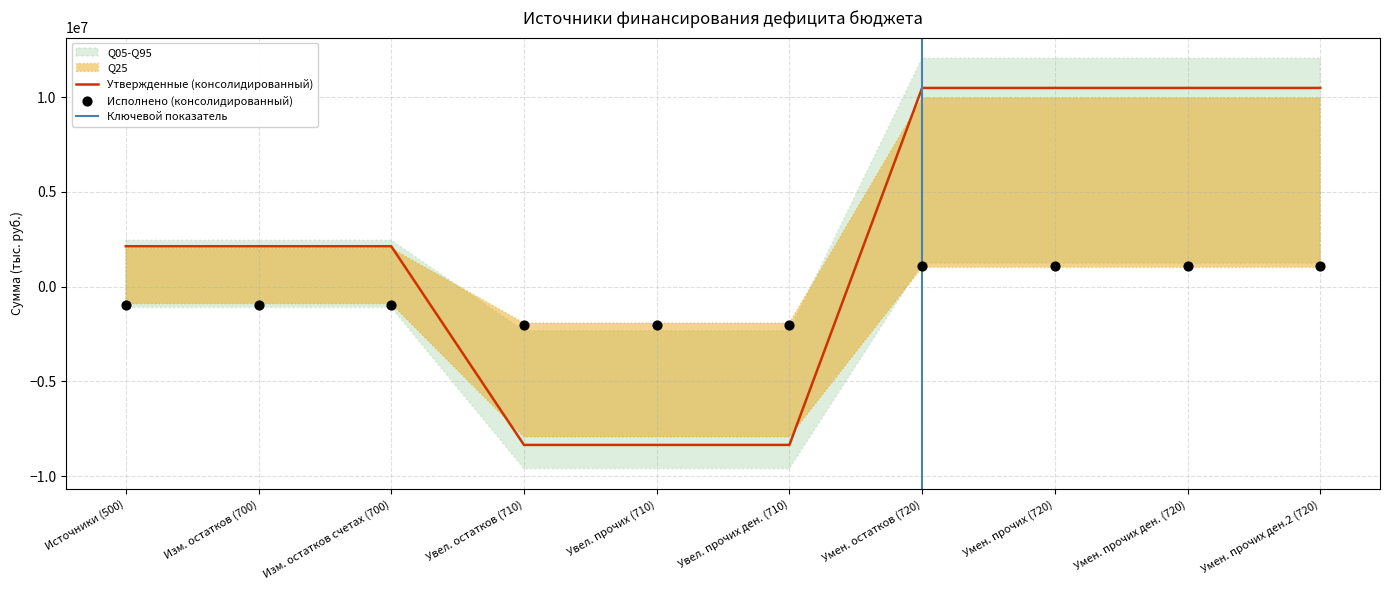

At which category is the sum across all series the highest?

Умен. остатков (720)